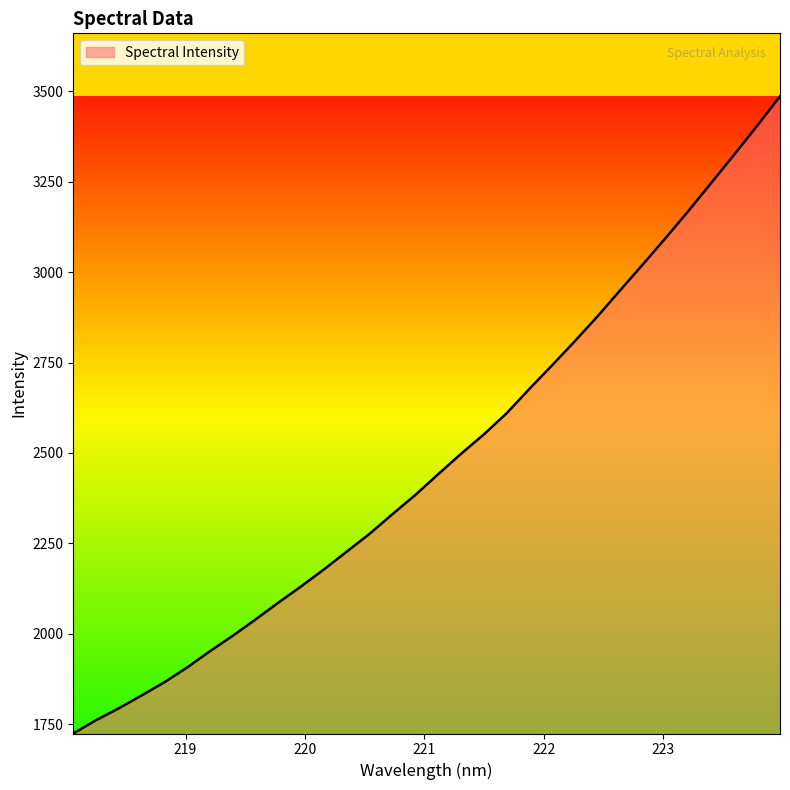

What is the greatest value displayed?

3486.1